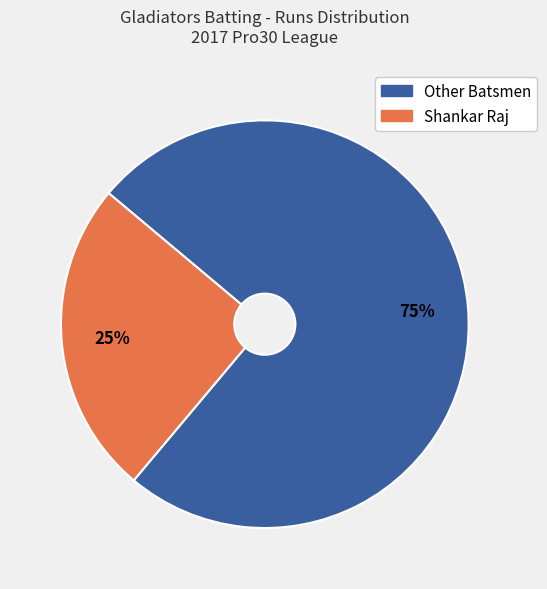

How many slices are in this pie chart?

2